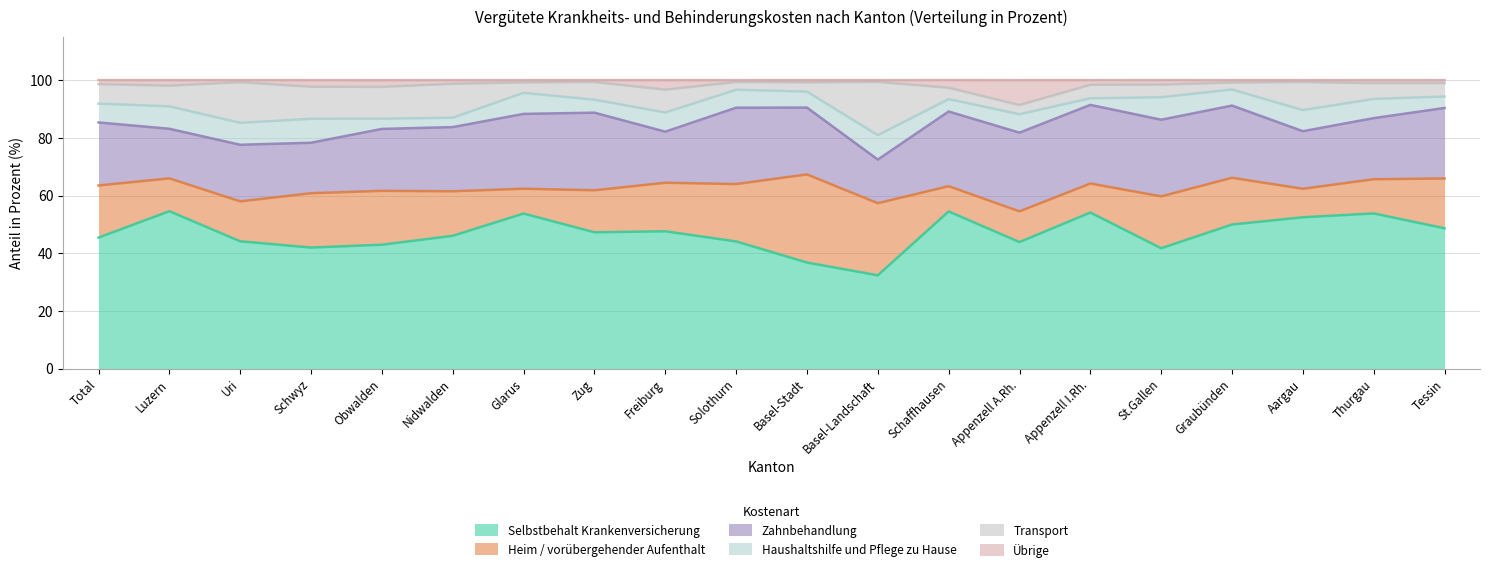

Reading left to right, list all the values displayed in this chart.

Selbstbehalt Krankenversicherung: 45.4	54.6	44.1	42.0	43.0	46.0	53.8	47.3	47.6	44.1	36.8	32.4	54.5	43.9	54.1	41.7	50.0	52.5	53.8	48.7
Heim / vorübergehender Aufenthalt: 18.1	11.4	13.8	18.8	18.7	15.4	8.6	14.6	16.8	19.9	30.5	25.0	8.7	10.7	10.1	18.0	16.2	9.9	11.8	17.3
Zahnbehandlung: 21.9	17.2	19.6	17.5	21.4	22.2	25.9	26.9	17.7	26.5	23.2	15.1	25.9	27.3	27.2	26.6	25.0	19.9	21.2	24.4
Haushaltshilfe und Pflege zu Hause: 6.5	7.8	7.6	8.3	3.5	3.3	7.3	4.5	6.6	6.2	5.5	8.5	4.3	6.4	2.3	7.8	5.6	7.3	6.7	4.0
Transport: 6.8	7.2	14.1	11.1	11.0	11.8	3.6	6.1	7.9	2.7	3.2	18.5	4.0	3.2	4.7	4.4	2.4	9.7	5.5	4.6
Übrige: 1.4	1.9	0.7	2.3	2.3	1.3	0.8	0.7	3.3	0.6	0.8	0.6	2.6	8.6	1.6	1.6	0.8	0.7	1.1	1.1